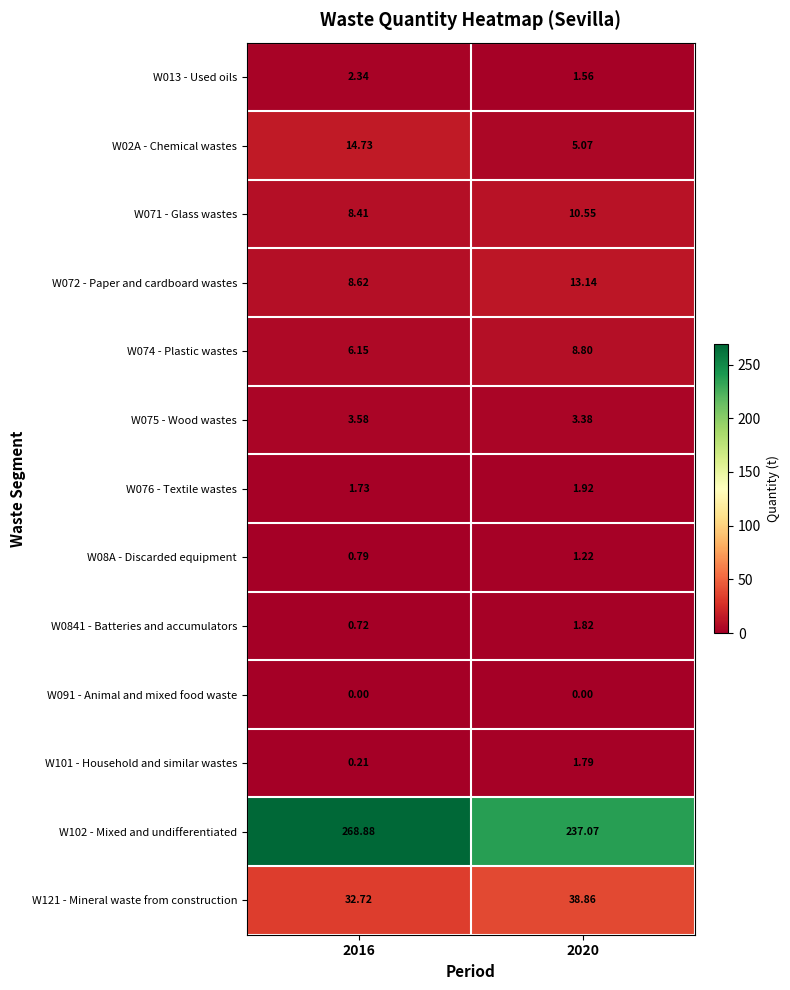

Is the value of W091 - Animal and mixed food waste at 2016 greater than the value of W074 - Plastic wastes at 2016?

No